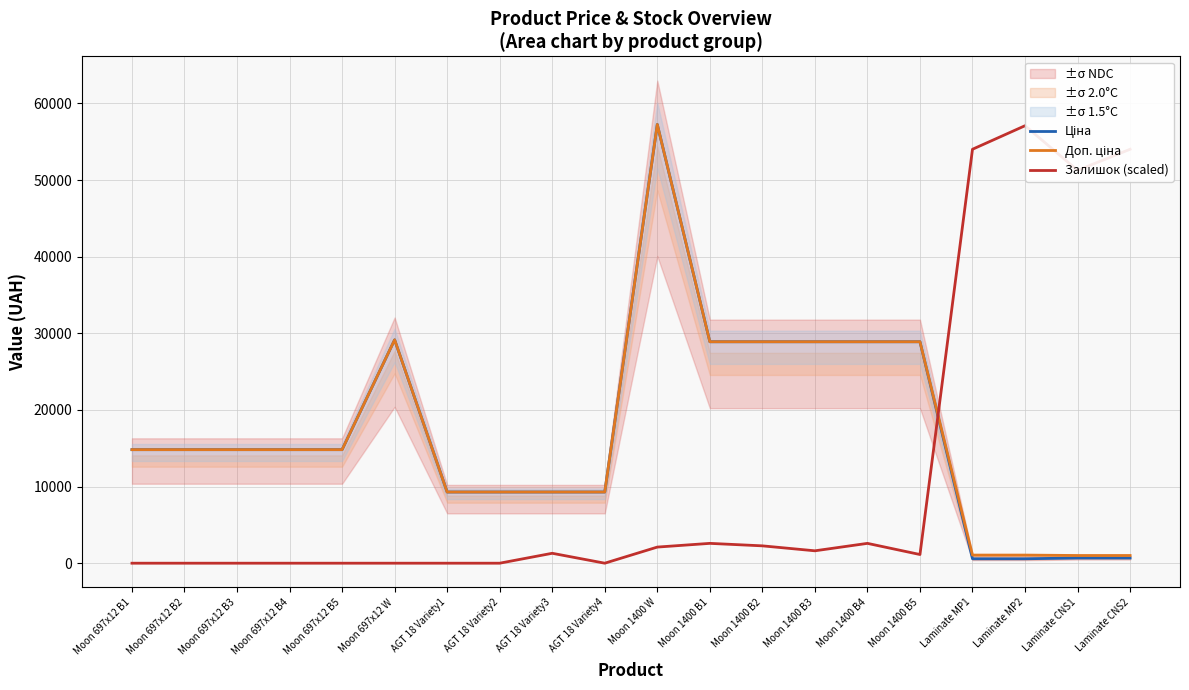

True or false: Ціна and Доп. ціна intersect in this chart.

False